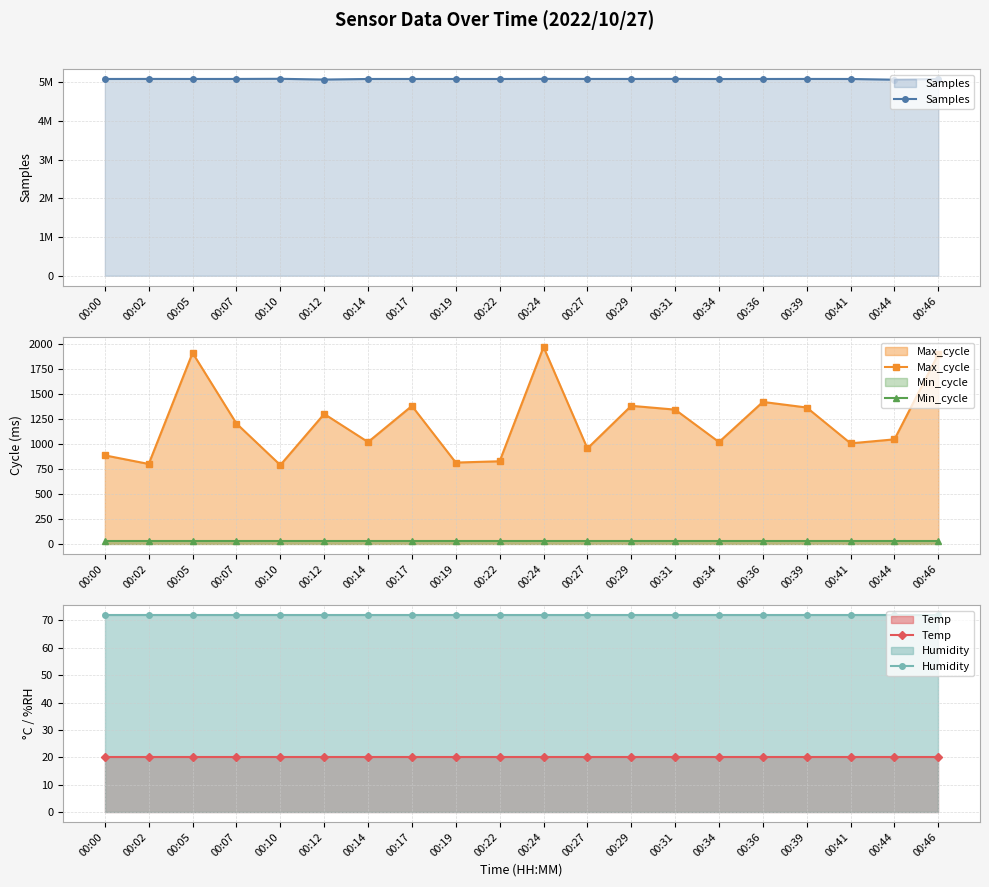

Reading left to right, what are all the values shown in this chart?

Samples: 00:00=5090730.0	00:02=5091991.0	00:05=5090933.0	00:07=5091413.0	00:10=5095123.0	00:12=5075934.0	00:14=5090773.0	00:17=5090821.0	00:19=5090720.0	00:22=5090612.0	00:24=5093034.0	00:27=5091728.0	00:29=5091386.0	00:31=5092380.0	00:34=5089804.0	00:36=5090628.0	00:39=5091571.0	00:41=5090541.0	00:44=5072183.0	00:46=5090161.0
Max_cycle: 00:00=885.0	00:02=799.0	00:05=1909.0	00:07=1203.0	00:10=788.0	00:12=1299.0	00:14=1018.0	00:17=1379.0	00:19=813.0	00:22=826.0	00:24=1968.0	00:27=954.0	00:29=1380.0	00:31=1342.0	00:34=1018.0	00:36=1419.0	00:39=1363.0	00:41=1005.0	00:44=1045.0	00:46=1897.0
Min_cycle: 00:00=28.0	00:02=28.0	00:05=28.0	00:07=28.0	00:10=28.0	00:12=28.0	00:14=28.0	00:17=28.0	00:19=28.0	00:22=28.0	00:24=28.0	00:27=28.0	00:29=28.0	00:31=28.0	00:34=28.0	00:36=28.0	00:39=28.0	00:41=28.0	00:44=28.0	00:46=28.0
Temp: 00:00=20.2	00:02=20.2	00:05=20.2	00:07=20.2	00:10=20.2	00:12=20.2	00:14=20.2	00:17=20.2	00:19=20.2	00:22=20.2	00:24=20.2	00:27=20.2	00:29=20.2	00:31=20.2	00:34=20.2	00:36=20.2	00:39=20.2	00:41=20.2	00:44=20.2	00:46=20.2
Humidity: 00:00=71.9	00:02=71.9	00:05=71.9	00:07=71.9	00:10=71.9	00:12=71.9	00:14=71.9	00:17=71.9	00:19=71.9	00:22=71.9	00:24=71.9	00:27=71.9	00:29=71.9	00:31=71.9	00:34=71.9	00:36=71.9	00:39=71.9	00:41=71.9	00:44=71.9	00:46=71.9